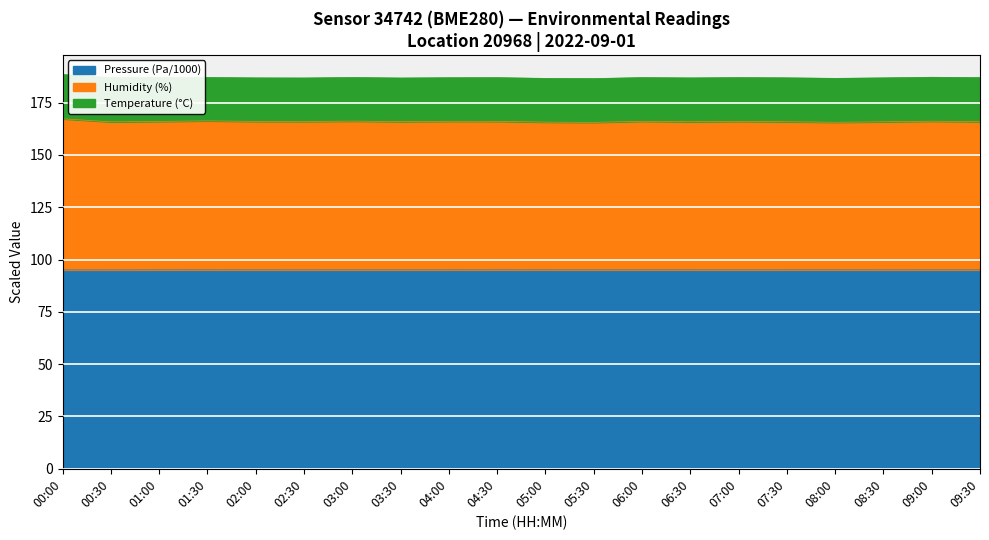

At which category does Pressure (Pa) reach its first local peak?

01:30